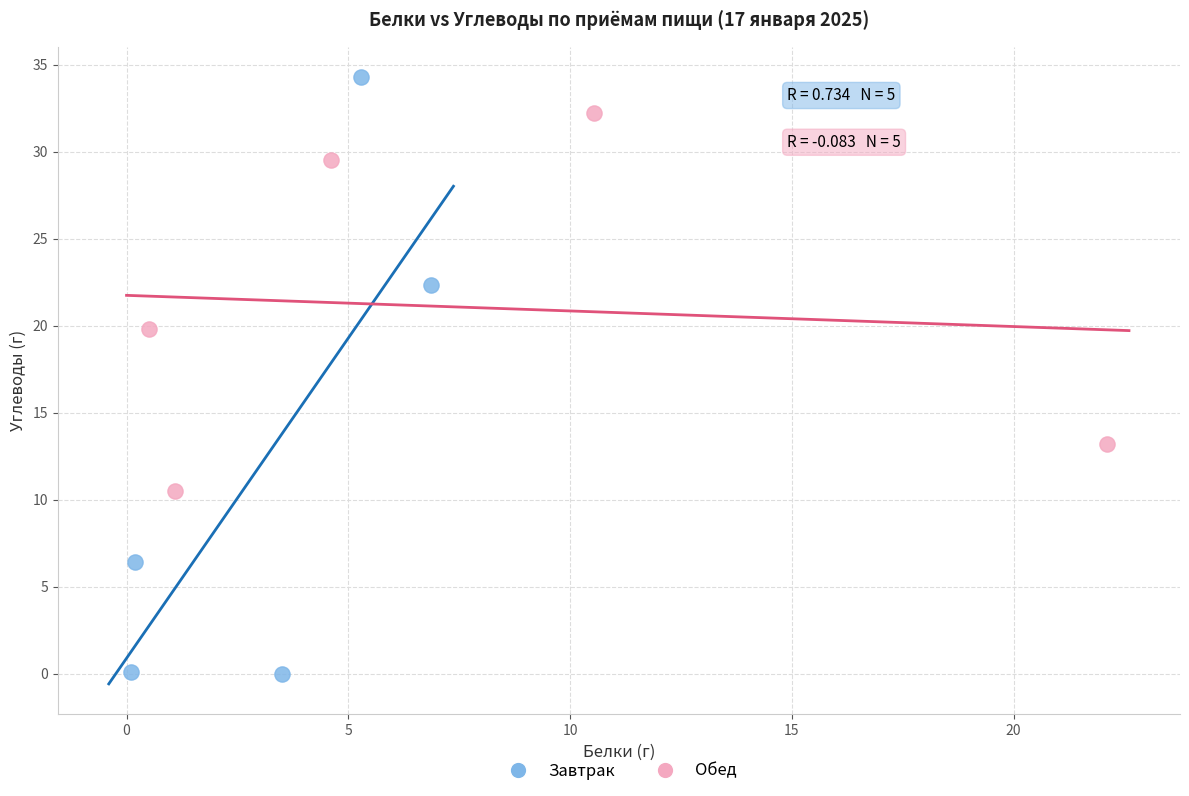

Which series contains the lowest Y value?

Завтрак